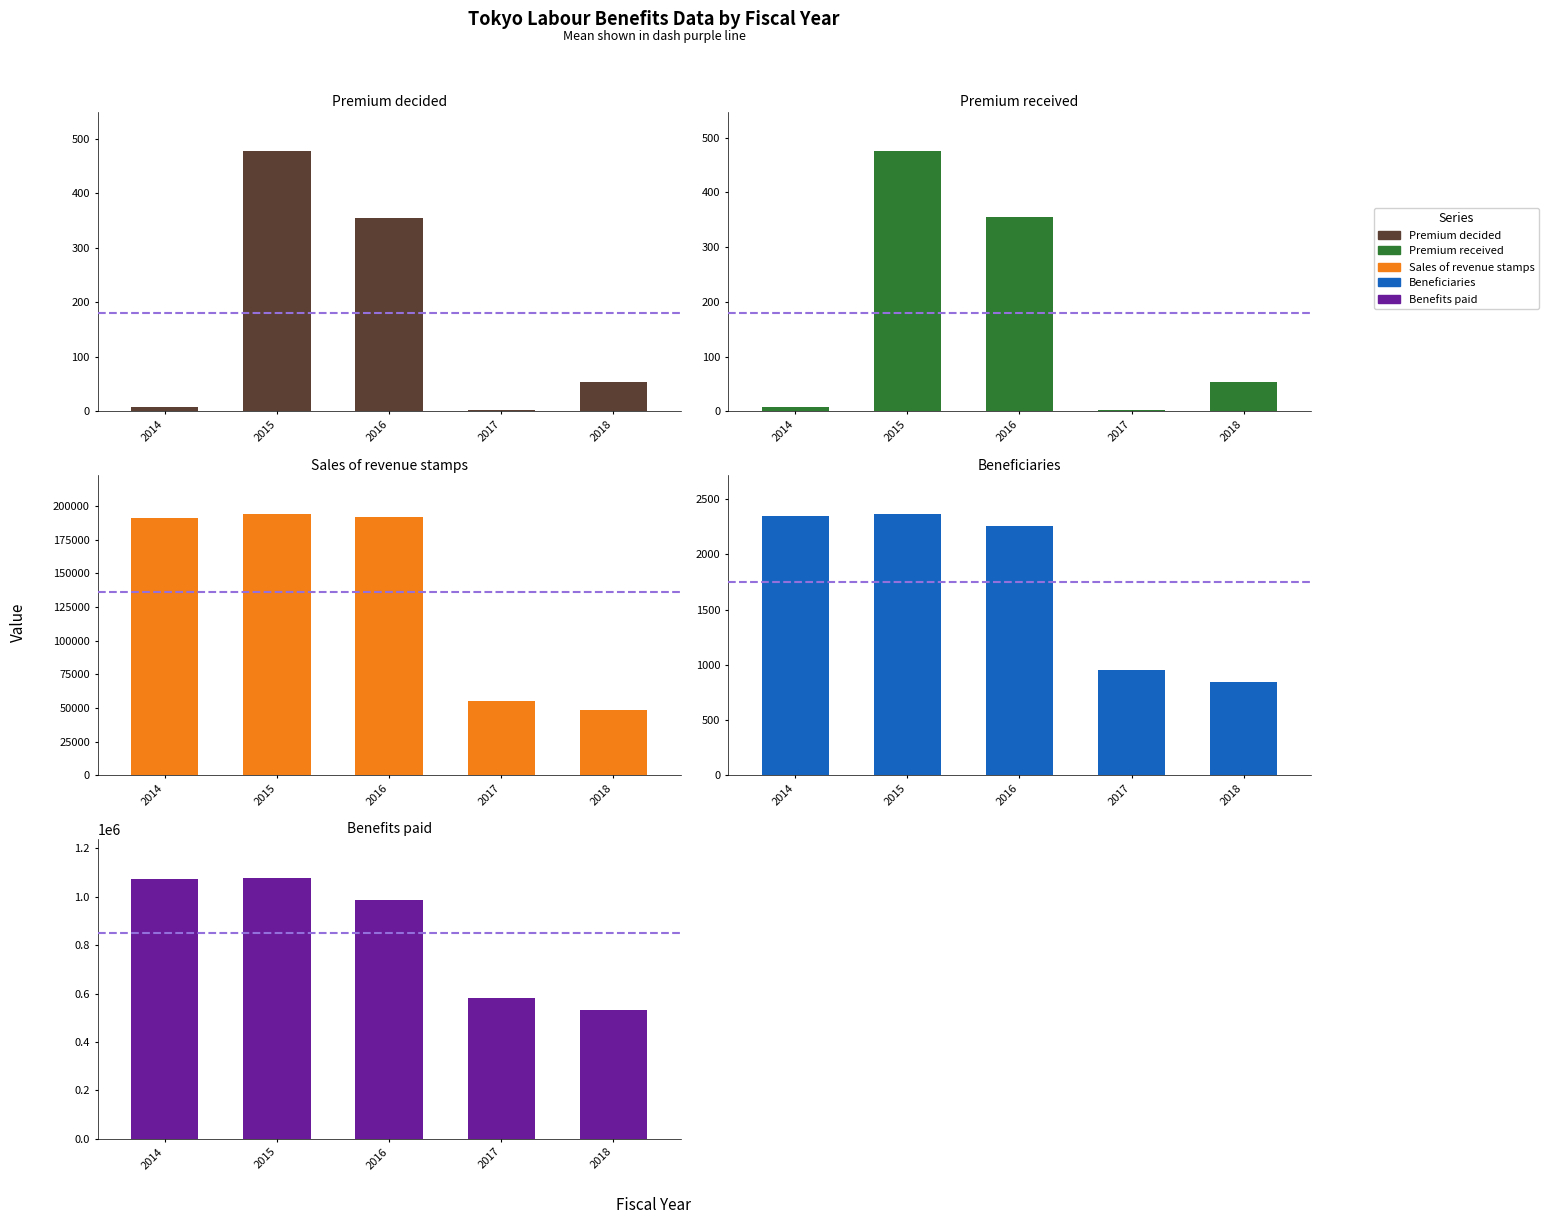

Count the number of data series in this chart.

5